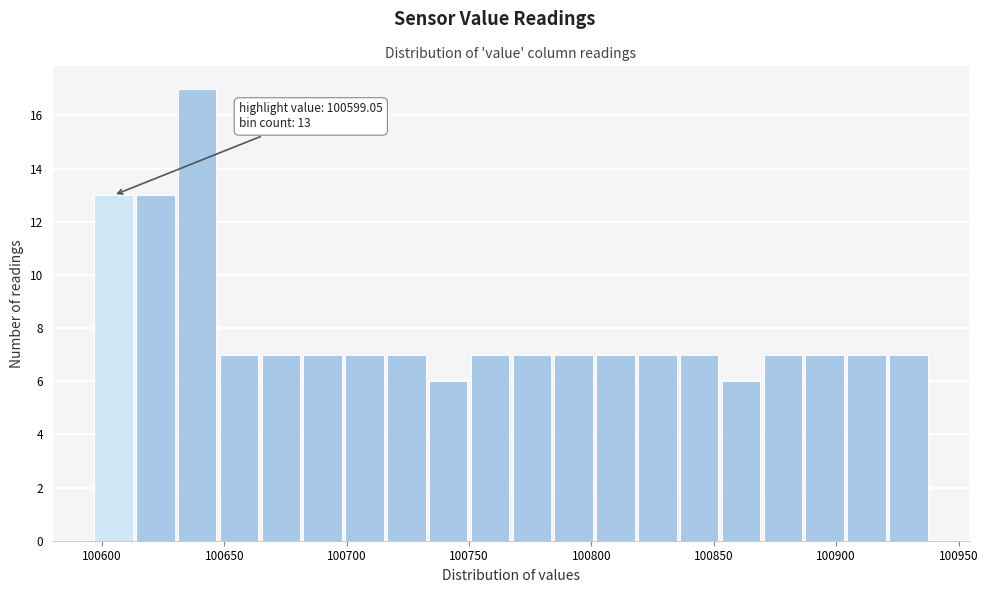

Around what value on the x-axis is the tallest bar? Give the approximate position of its centre, as read against the axis.

100640